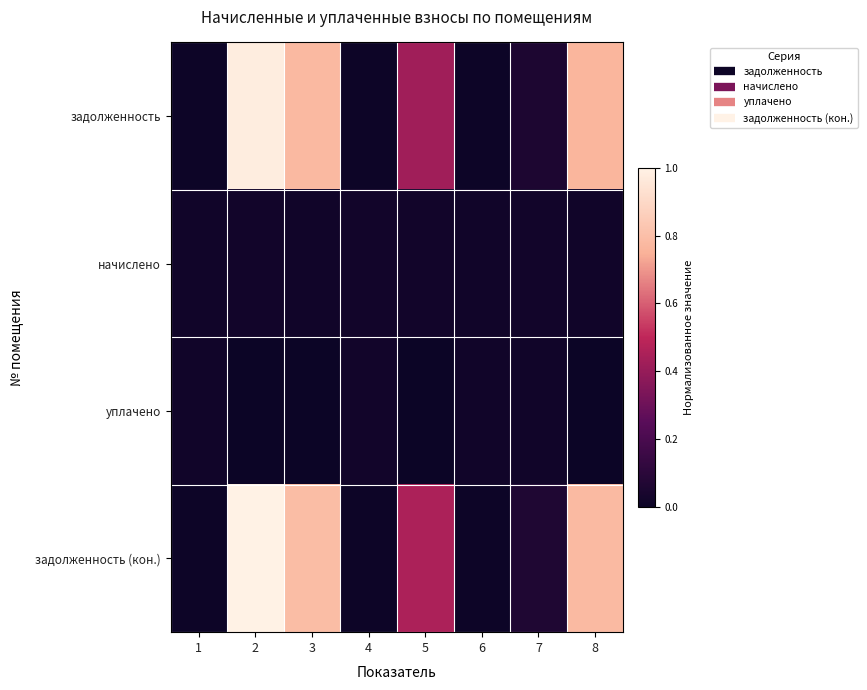

List the series in order of their peak value, lowest first.

уплачено, начислено, задолженность, задолженность (кон.)